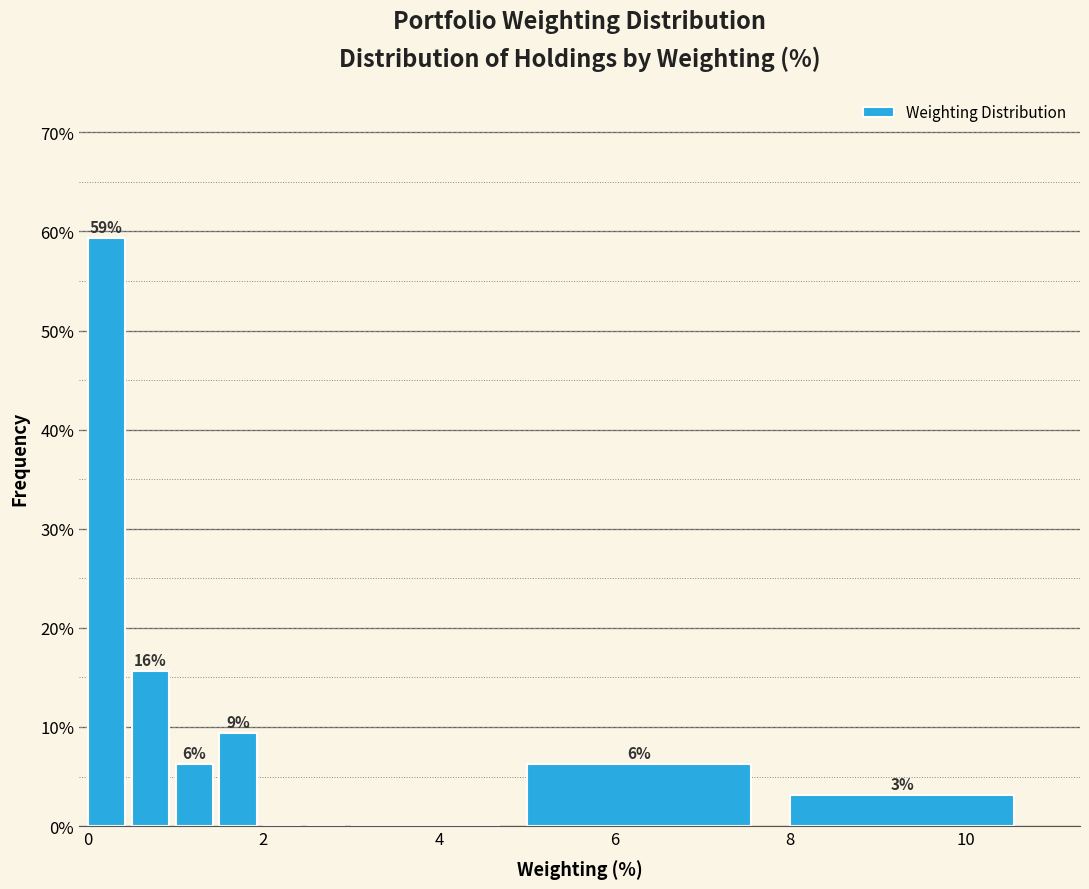

Read against the x-axis, roughly where is the centre of the tallest bar?

0.2